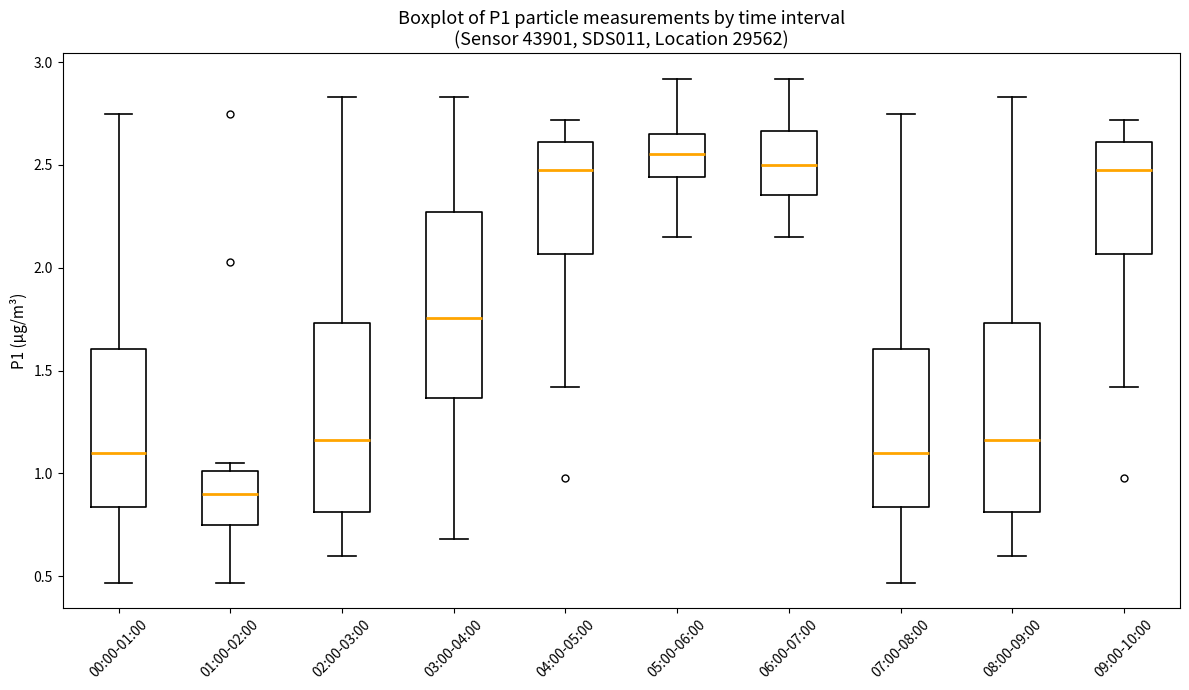

Where does the upper whisker of the box for 06:00-07:00 end on the y-axis? The values are not printed on the chart, so give them approximately, as read against the axis.

2.90